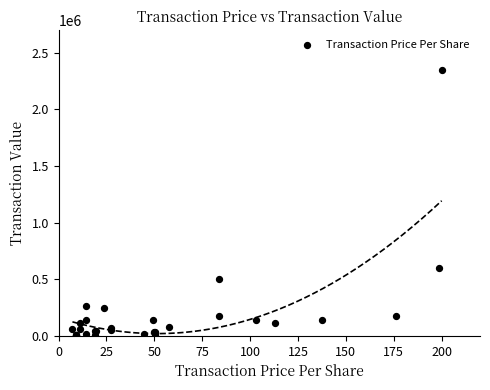

What Y value in the scatter plot is closest to 1178077?

596577